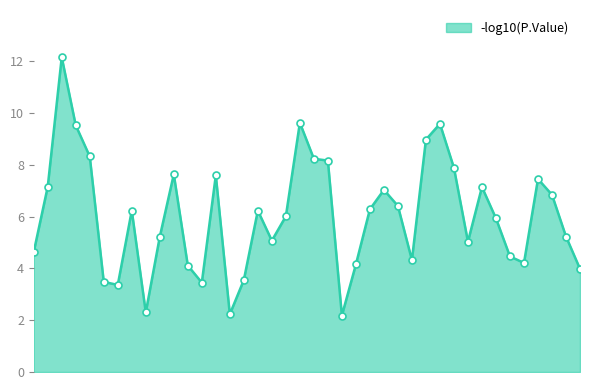

What is the difference between the maximum and minimum values?

10.0